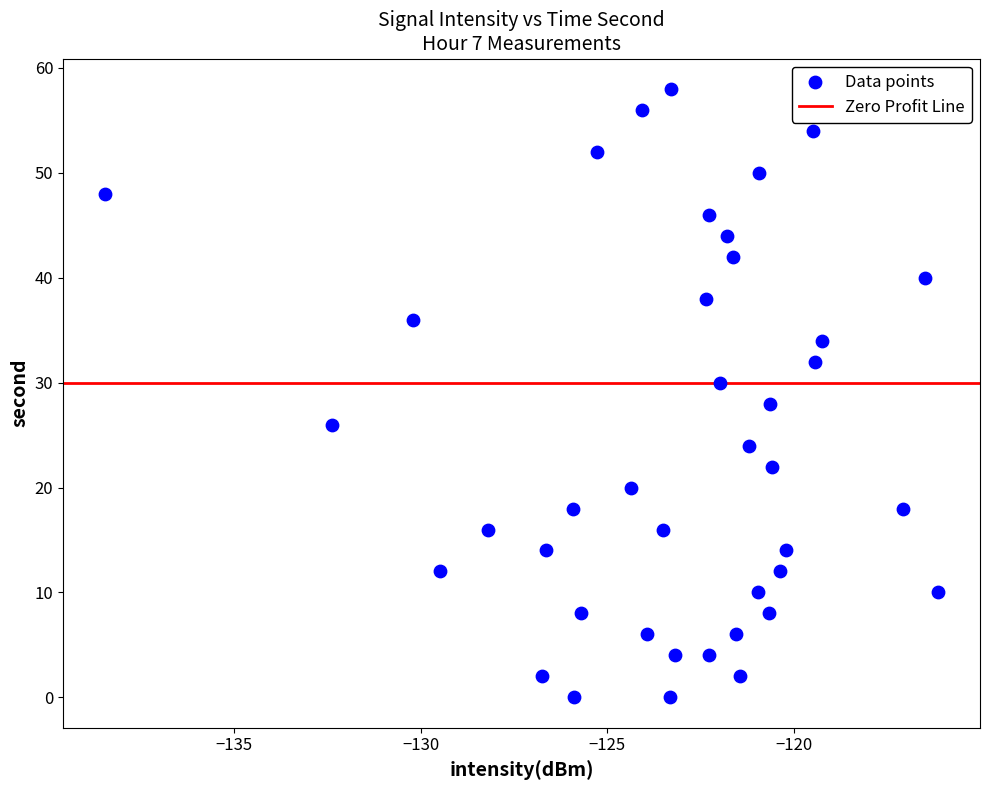

What is the range of Y values (max minus min)?

58